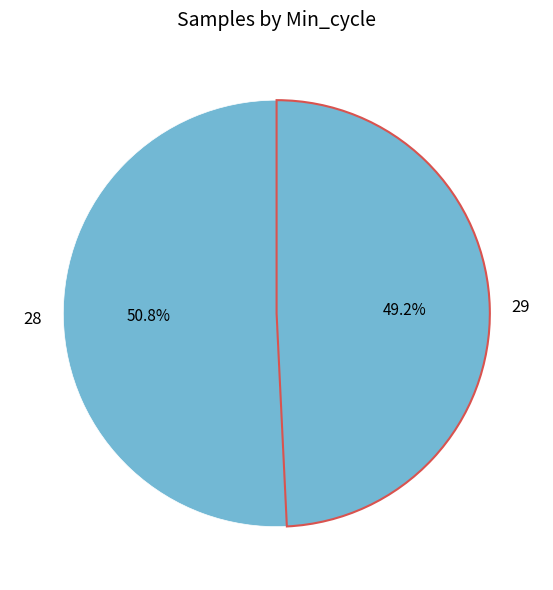

Is it true that 29 is 1% of the pie?

False